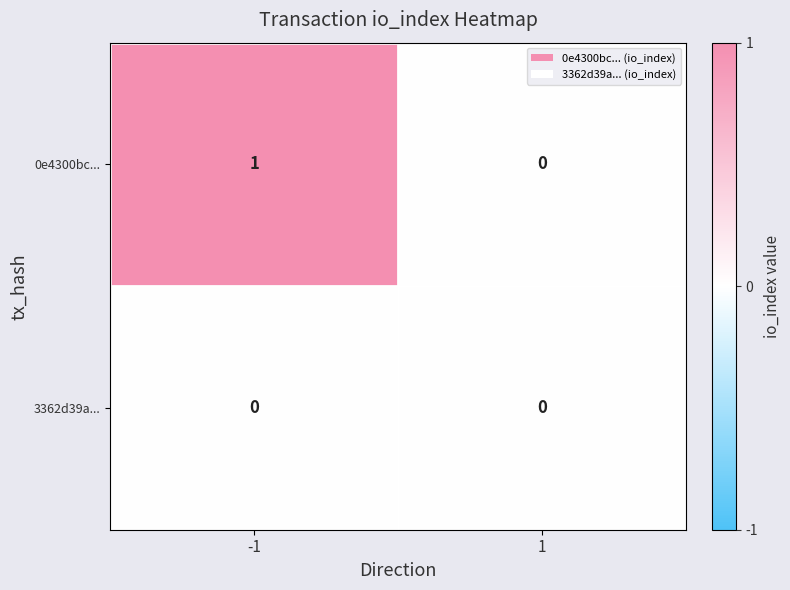

Is the value of 3362d39a... at 1 greater than the value of 0e4300bc... at -1?

No